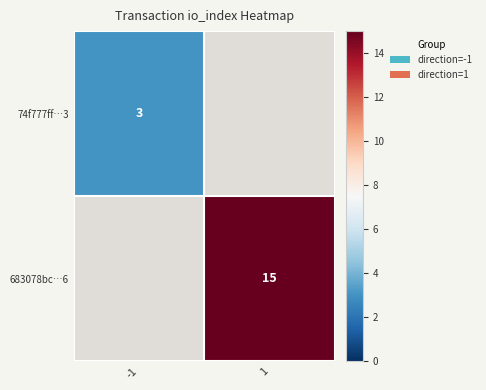

Between -1 and 1, which is larger?

1